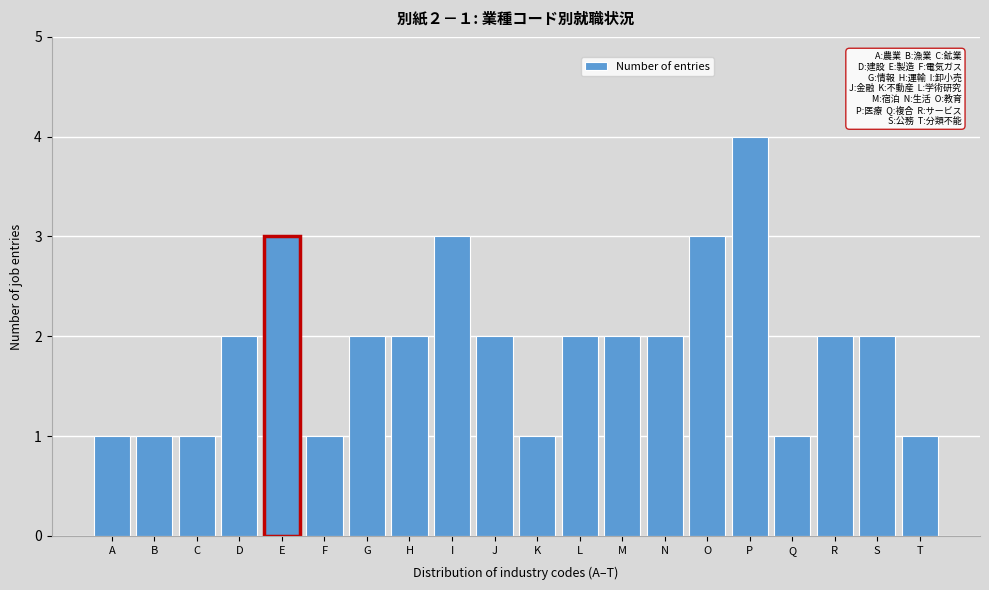

Reading left to right, transcribe all the data shown in this chart.

1	1	1	2	3	1	2	2	3	2	1	2	2	2	3	4	1	2	2	1